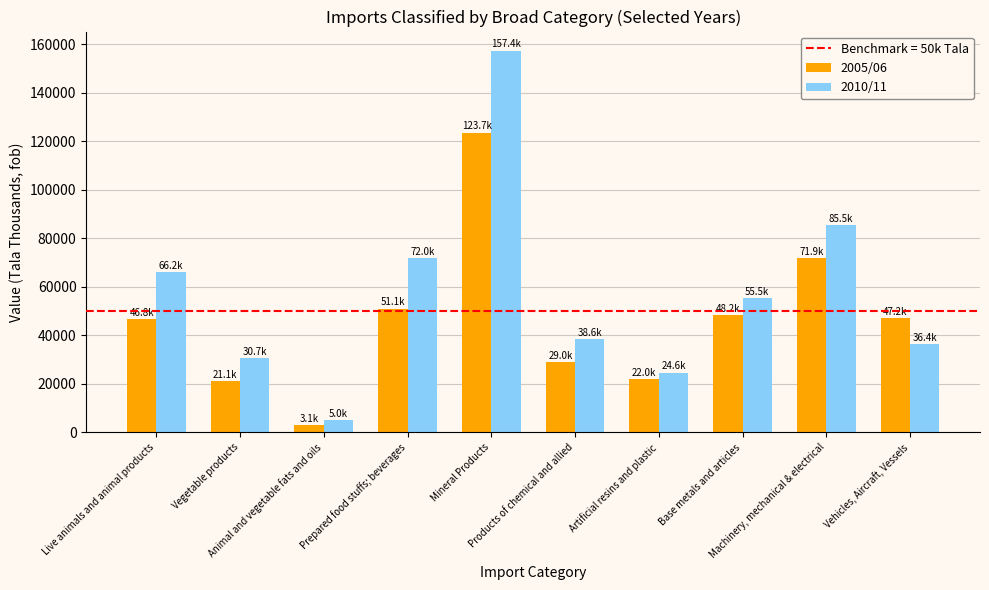

What position from the left is Vegetable products?

2